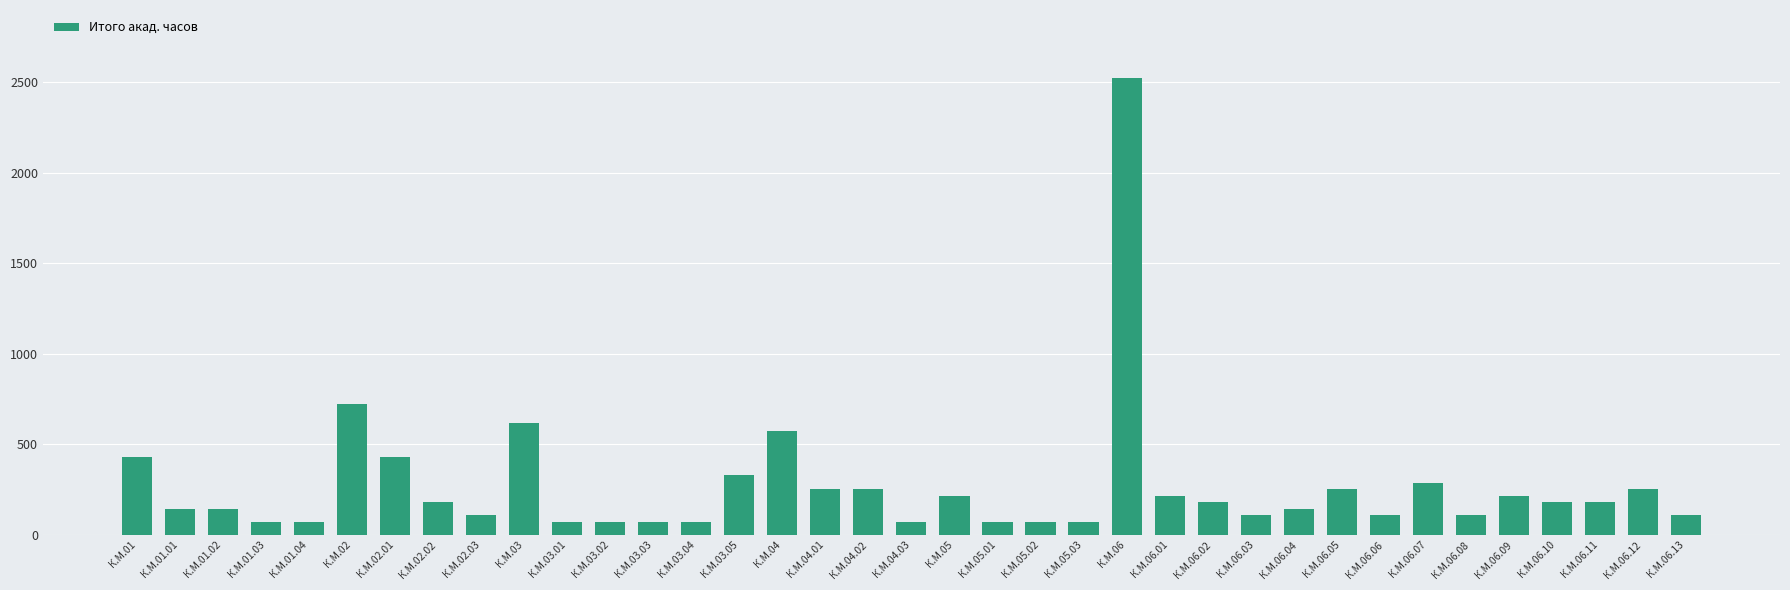

Approximately how many times larger is the value at К.М.06.03 compared to К.М.06.06?

1.0